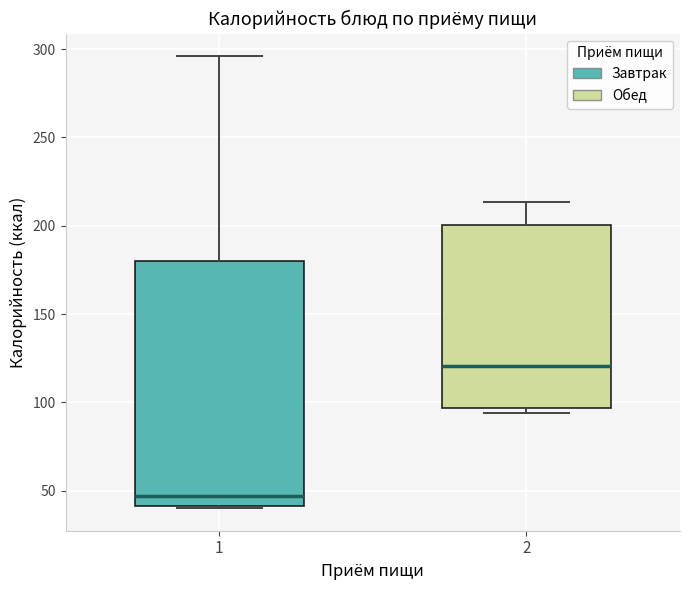

Reading left to right, read every box against the y-axis: the position of its median line, the range the box covers, and the ends of its whiskers. The values are not printed on the chart, so give them approximately, as read against the axis.

1: median 45, box 40 to 180, whiskers 40 to 295
2: median 120, box 95 to 200, whiskers 95 (just below the box's lower edge) to 215